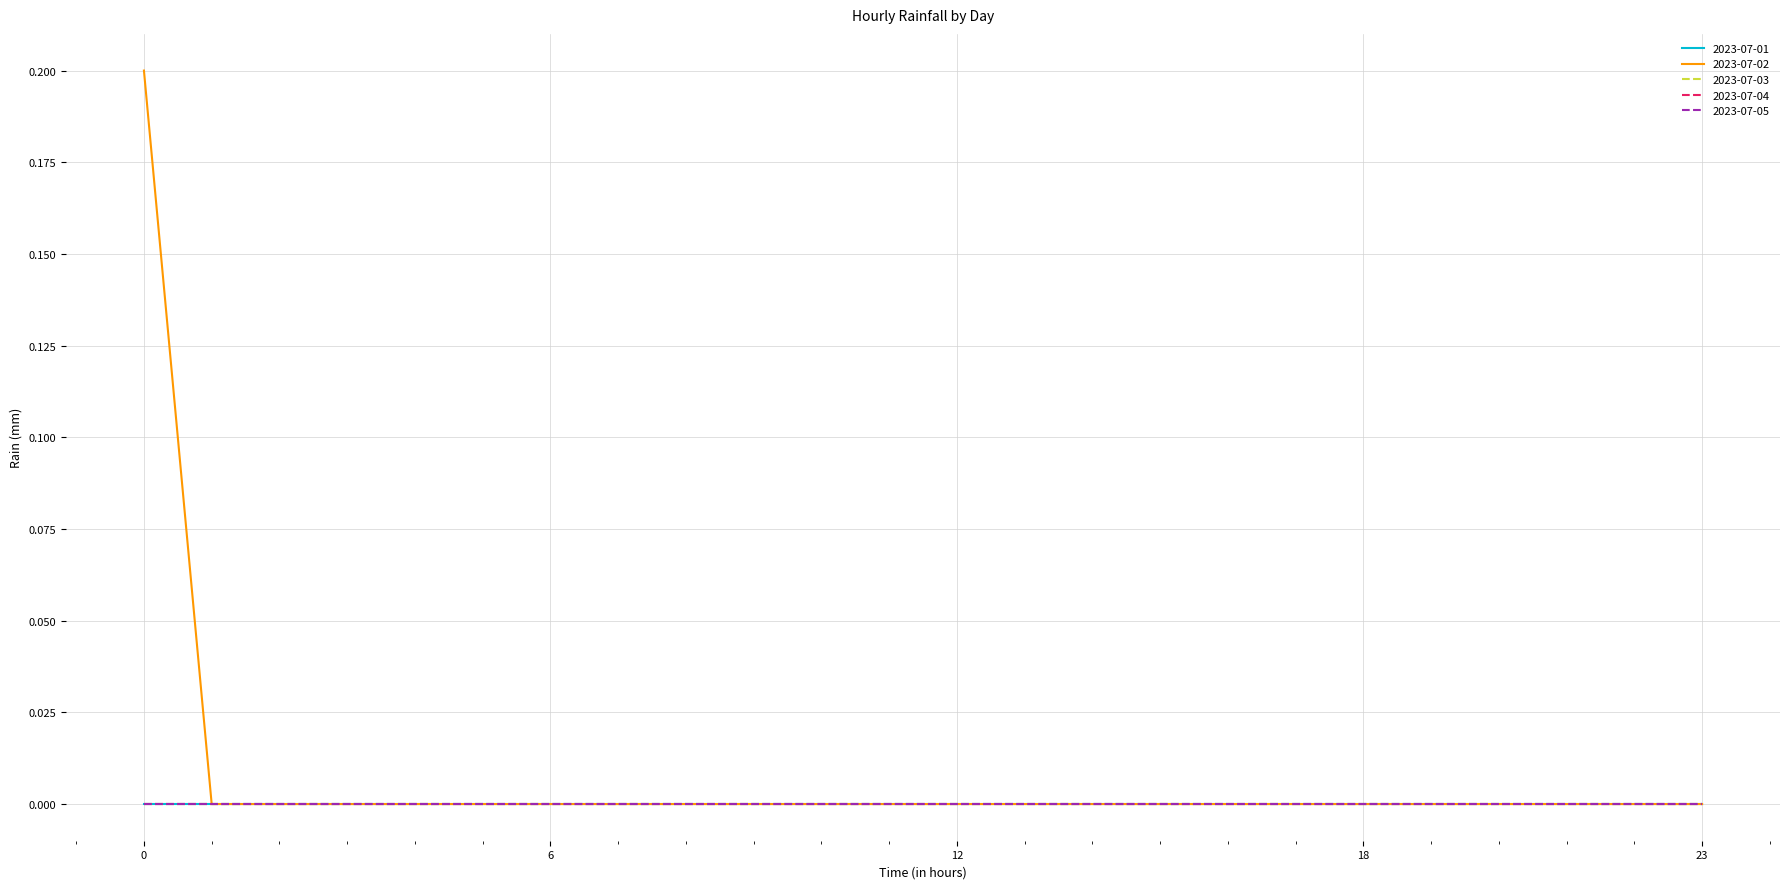

True or false: 2023-07-04 and 2023-07-02 cross at least once.

False